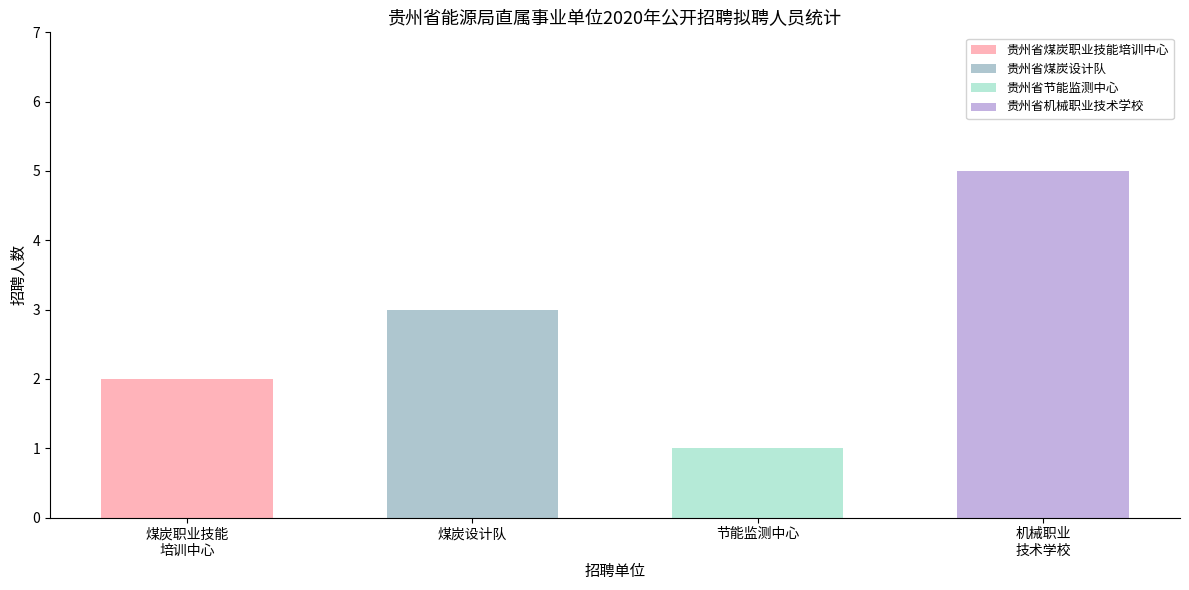

What position from the right is 贵州省煤炭设计队?

3